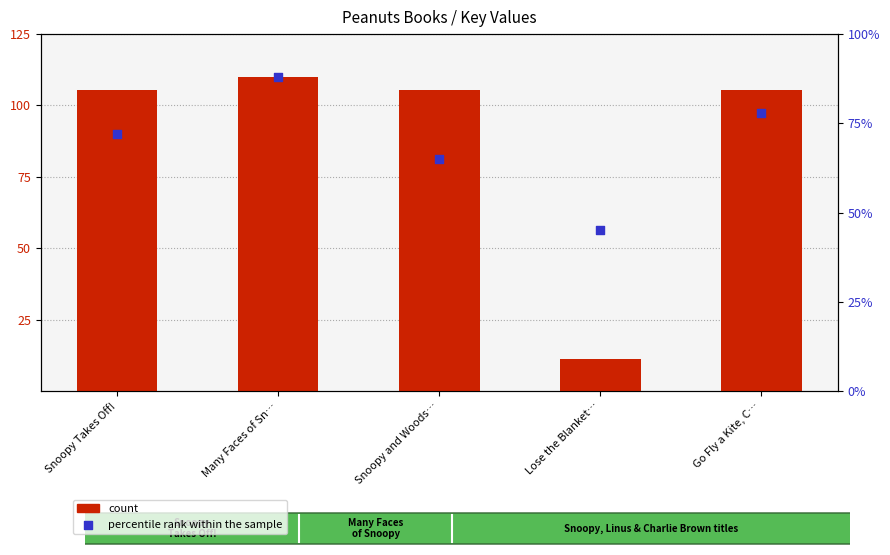

At how many categories does at least one series exceed 87?

4